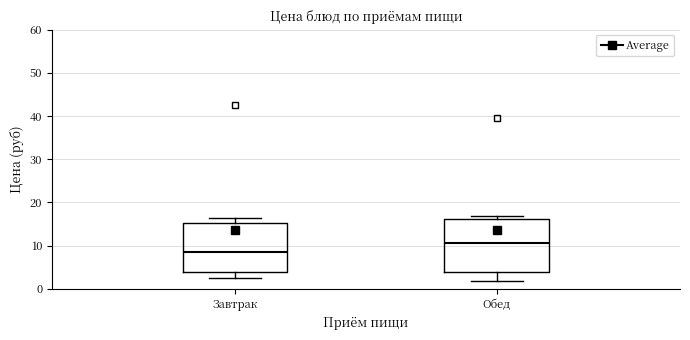

Reading left to right, read every box against the y-axis: the position of its median line, the range the box covers, and the ends of its whiskers. The values are not printed on the chart, so give them approximately, as read against the axis.

Завтрак: median 9, box 4 to 15, whiskers 3 to 16
Обед: median 11, box 4 to 16, whiskers 2 to 17